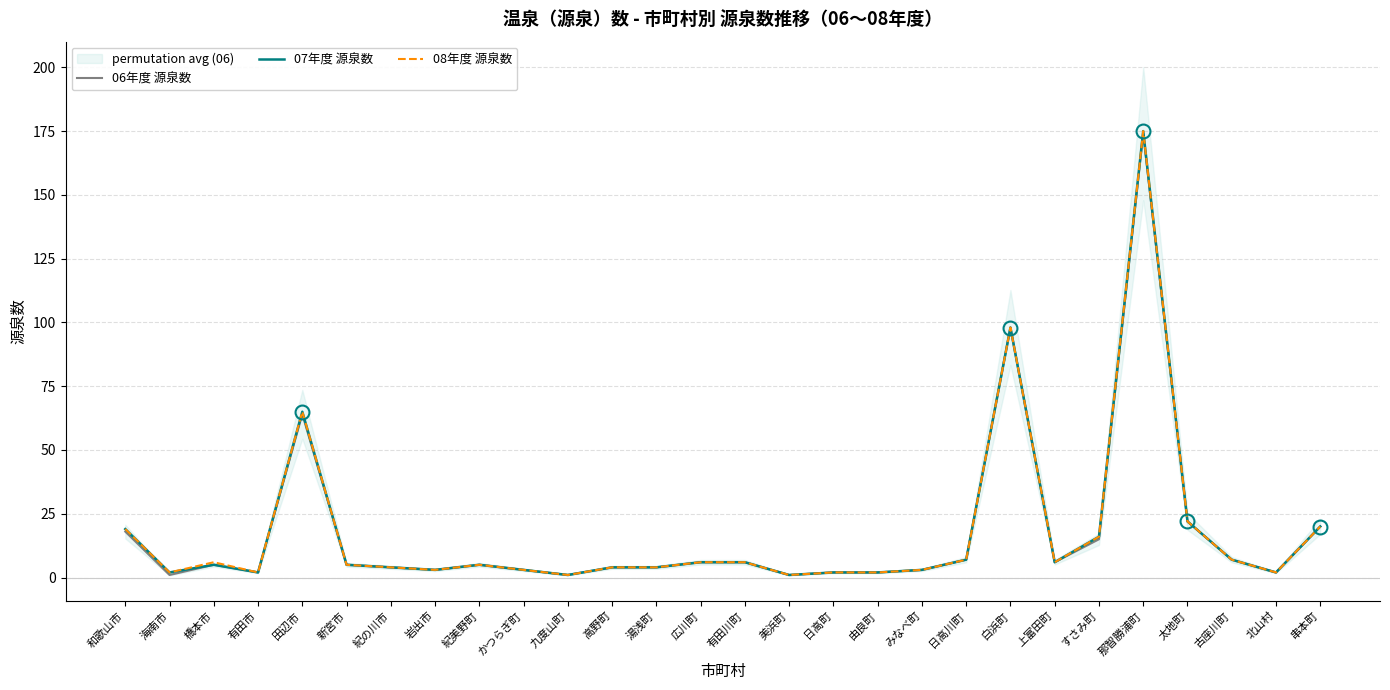

Rank the series by their average value, from highest to lowest.

08年度 源泉数, 07年度 源泉数, 06年度 源泉数